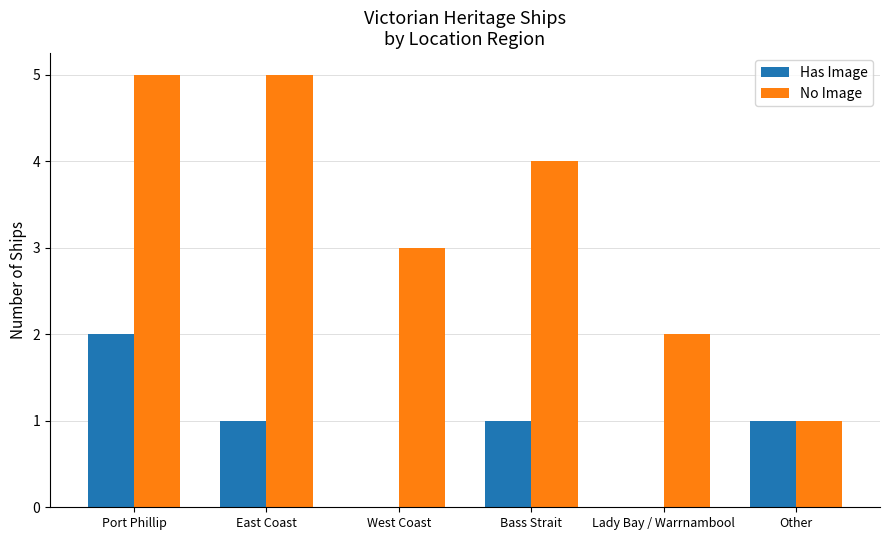

Where does the Has Image series first go above 1?

Port Phillip